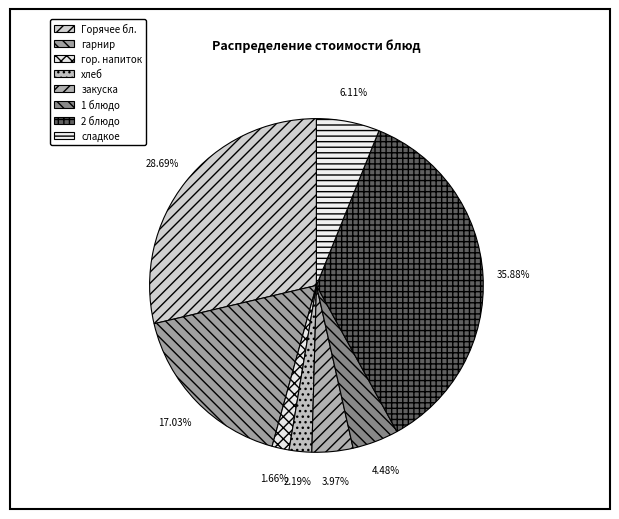

Does any single category account for the majority?

No